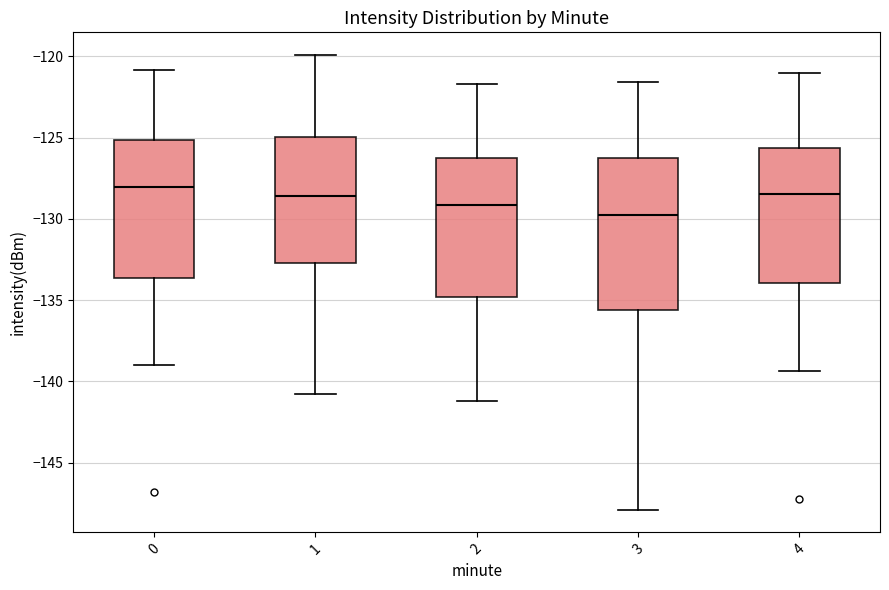

Reading left to right, read every box against the y-axis: the position of its median line, the range the box covers, and the ends of its whiskers. The values are not printed on the chart, so give them approximately, as read against the axis.

0: median -128.0, box -133.5 to -125.0, whiskers -139.0 to -121.0
1: median -128.5, box -132.5 to -125.0, whiskers -141.0 to -120.0
2: median -129.0, box -135.0 to -126.0, whiskers -141.0 to -121.5
3: median -130.0, box -135.5 to -126.5, whiskers -148.0 to -121.5
4: median -128.5, box -134.0 to -125.5, whiskers -139.5 to -121.0